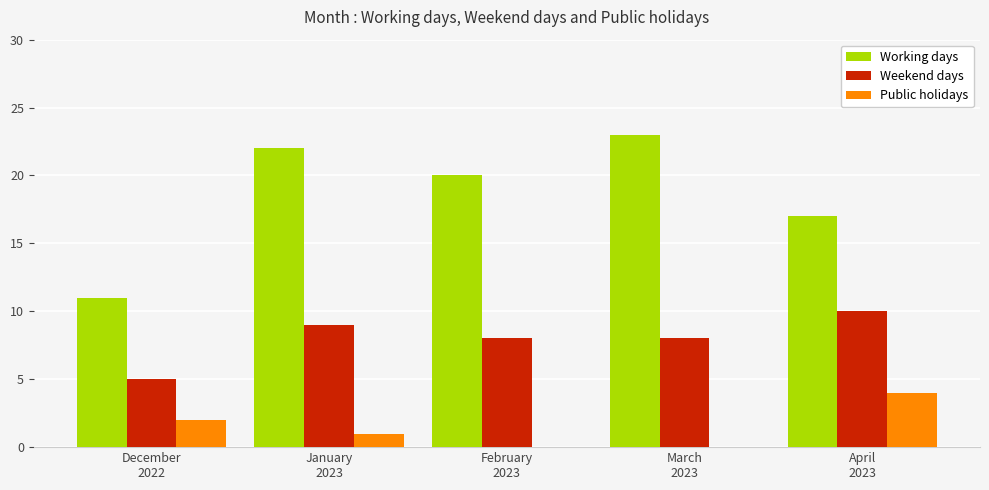

Reading left to right, extract all data points from this chart.

Working days: 11	22	20	23	17
Weekend days: 5	9	8	8	10
Public holidays: 2	1	0	0	4